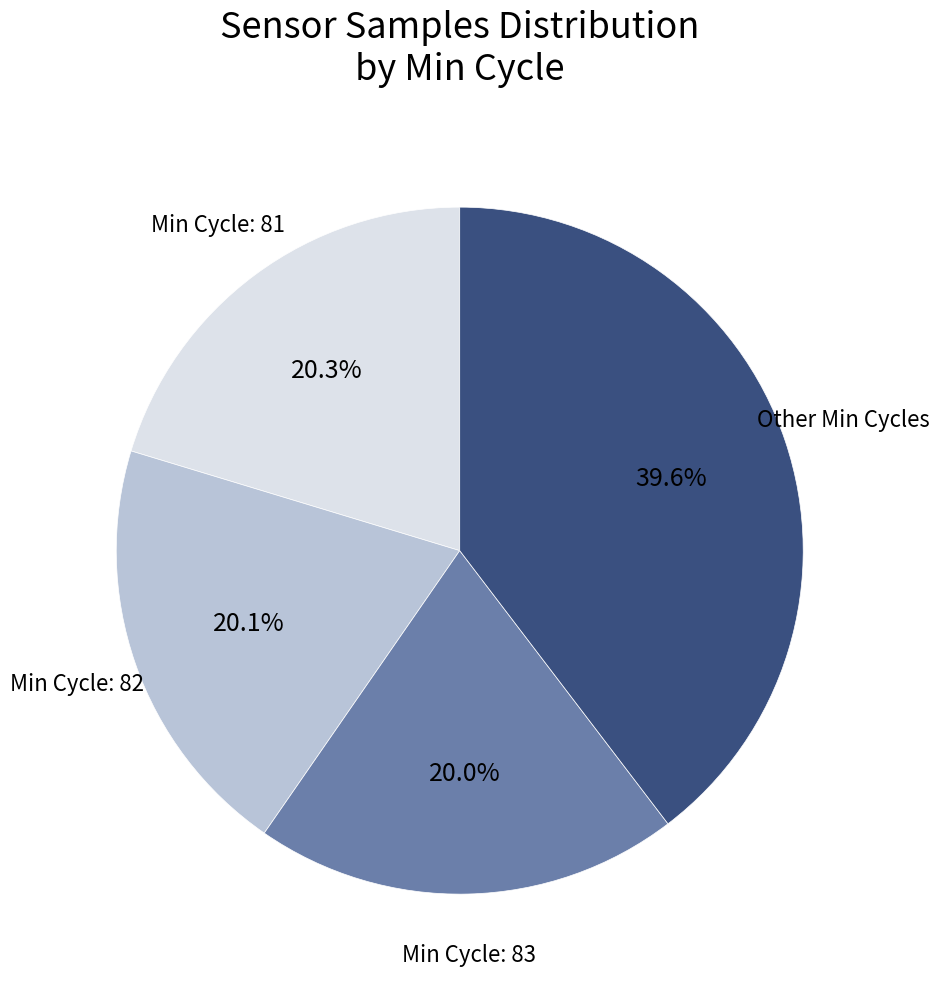

Is there any slice that represents more than half of the pie?

No